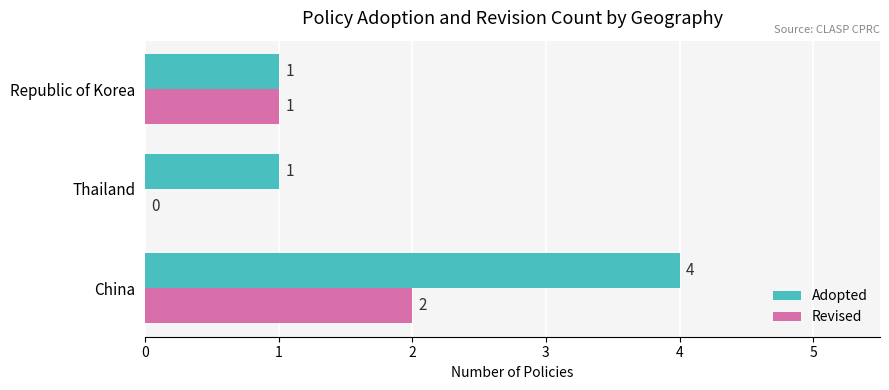

What are all the series names shown in the legend?

Adopted, Revised